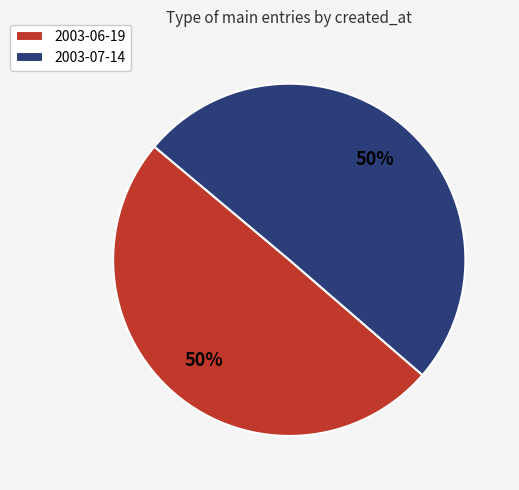

True or false: 2003-07-14 accounts for 58% of the total.

False